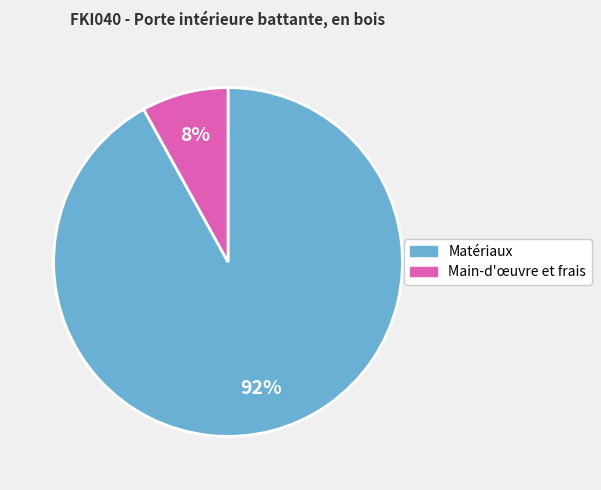

To the nearest percent, what is the difference between the largest and smallest slice percentages?

84%